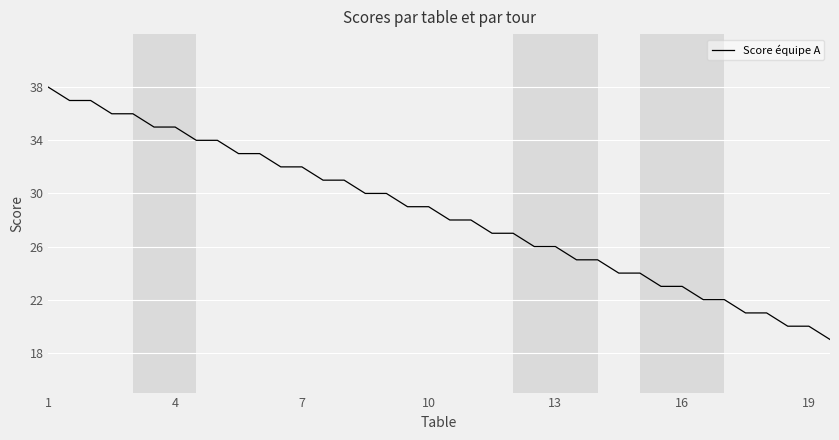

What is the maximum value shown in the chart?

38